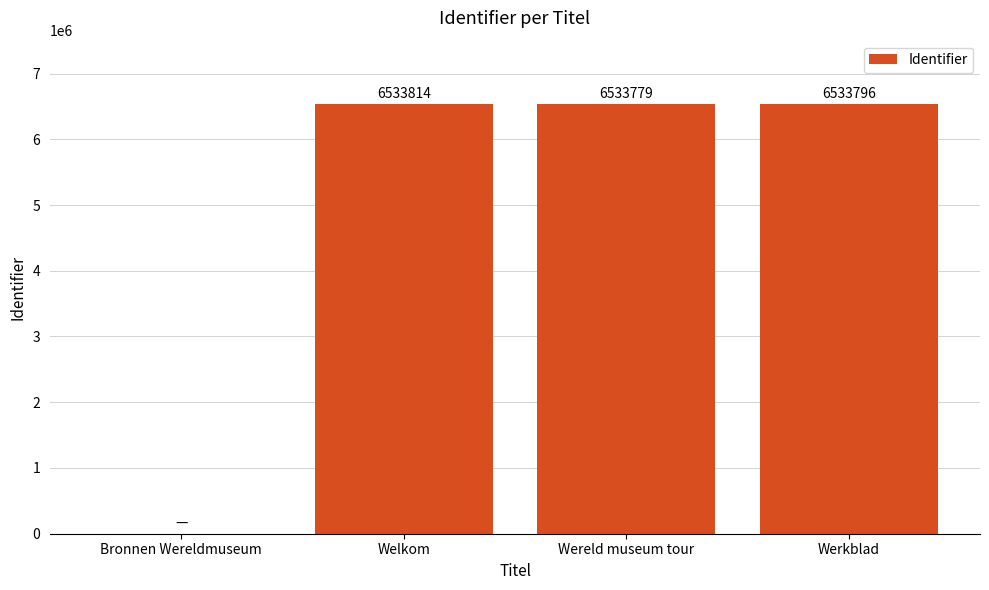

Reading right to left, list all the values displayed in this chart.

Werkblad=6533796	Wereld museum tour=6533779	Welkom=6533814	Bronnen Wereldmuseum=0